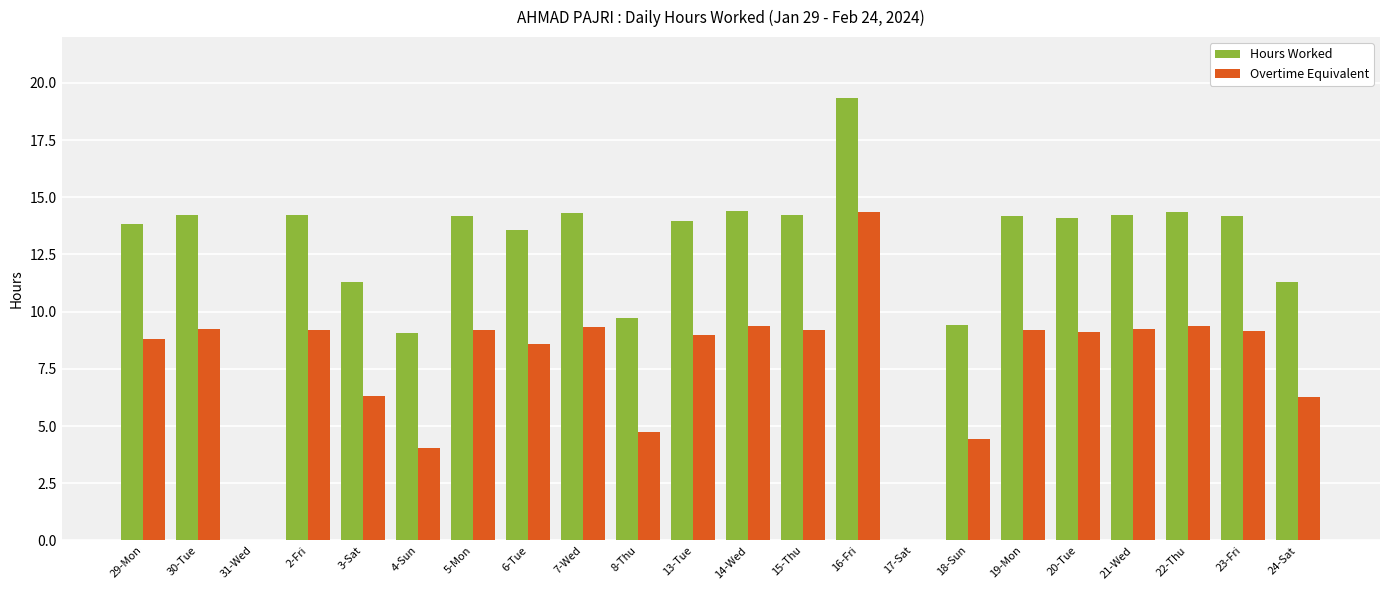

The value of Hours Worked at 18-Sun is 3.8. True or false?

False